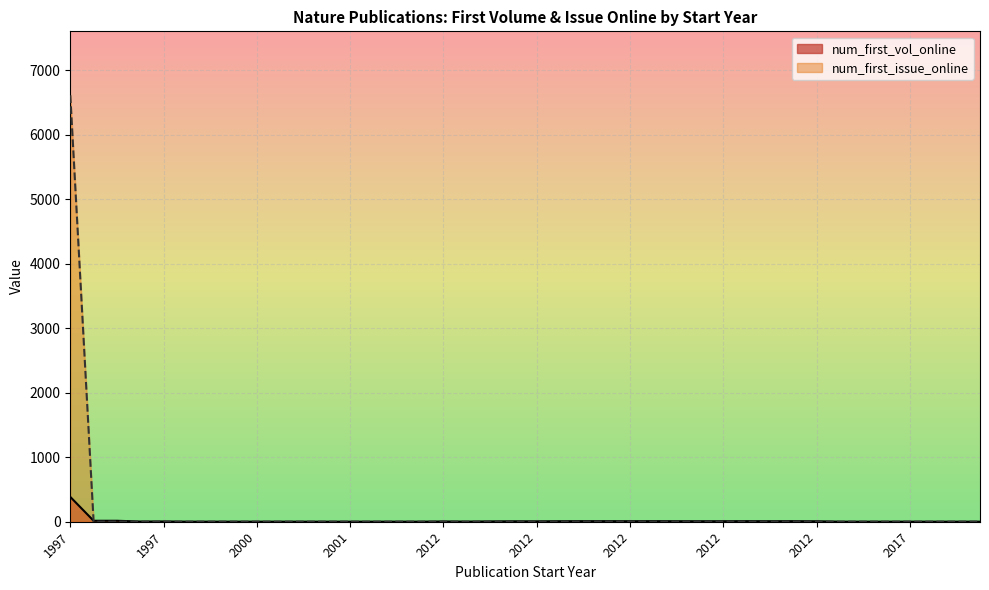

Rank the categories by num_first_issue_online value from highest to lowest.

1997, 2015, 1999, 2012, 2012, 2012, 2002, 2012, 2012, 2012, 2001, 2012, 2012, 2015, 2002, 2012, 2012, 2000, 2001, 2003, 2000, 2012, 2012, 2000, 2012, 2012, 1997, 1997, 2012, 2000, 1997, 2012, 1998, 1997, 2012, 2017, 2017, 2017, 2016, 2017